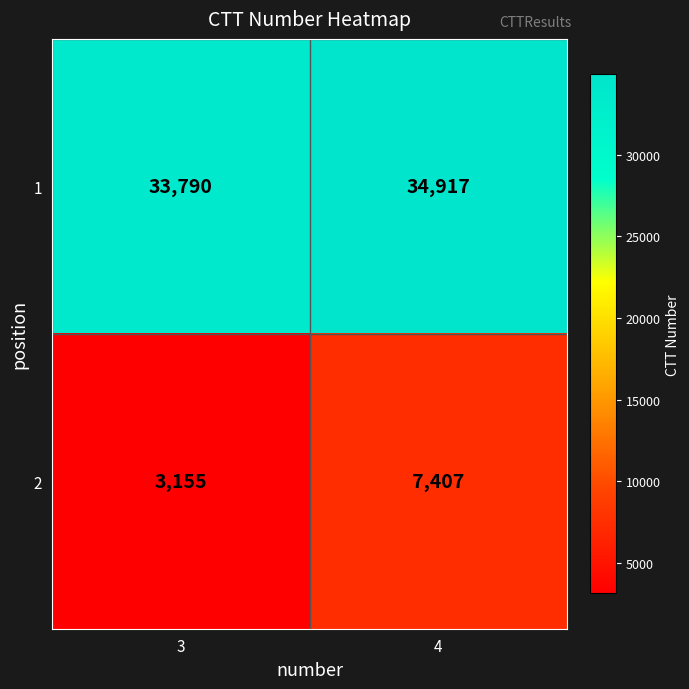

What is the sum of all 2 values?

10562